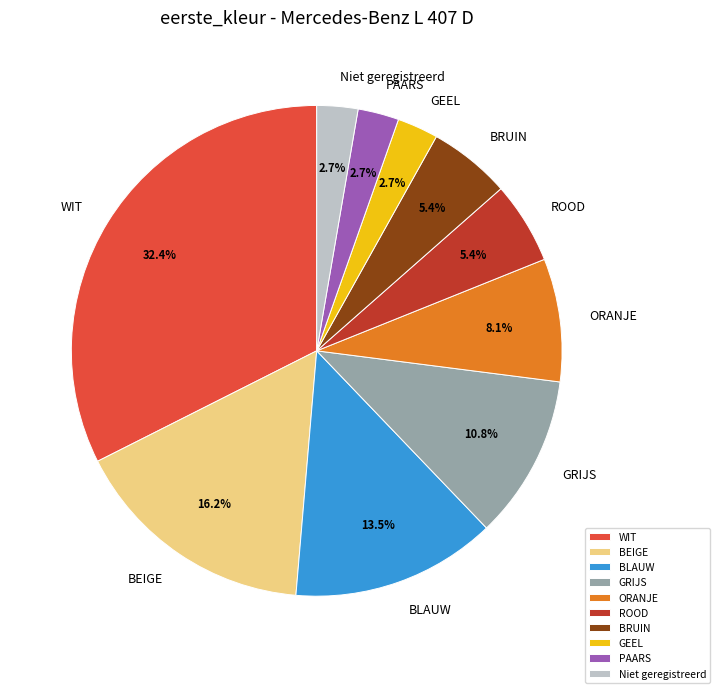

The WIT slice represents 32% of the pie. True or false?

True